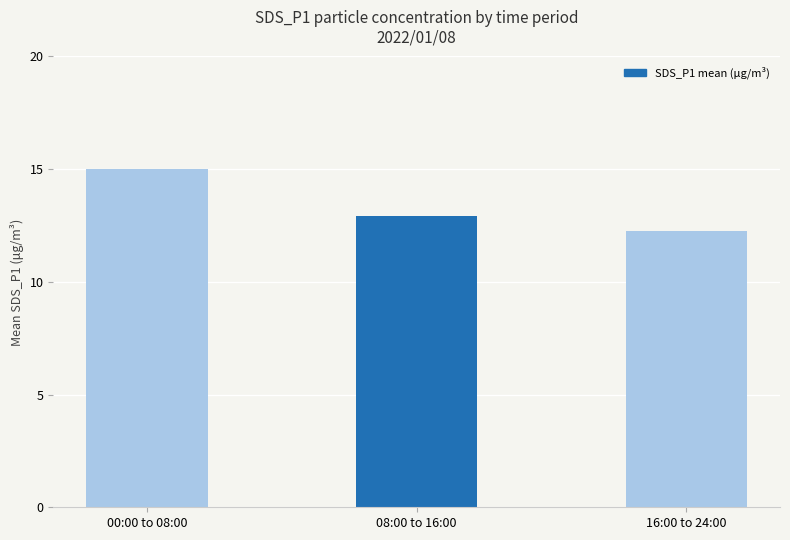

Are the bars horizontal?

No